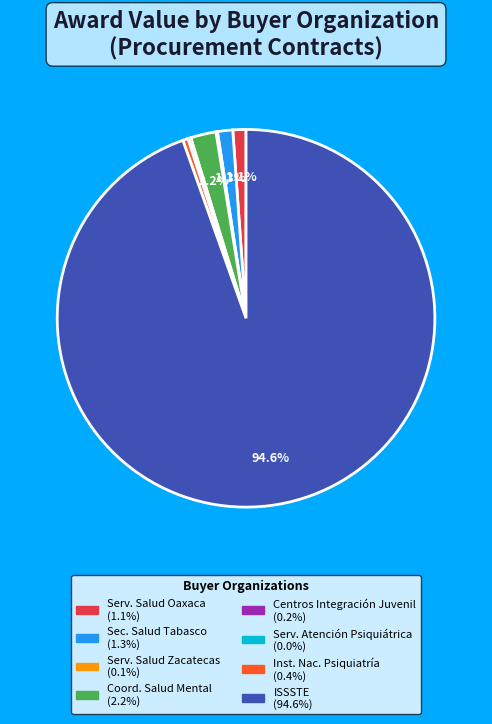

Is there a majority slice in this chart?

Yes